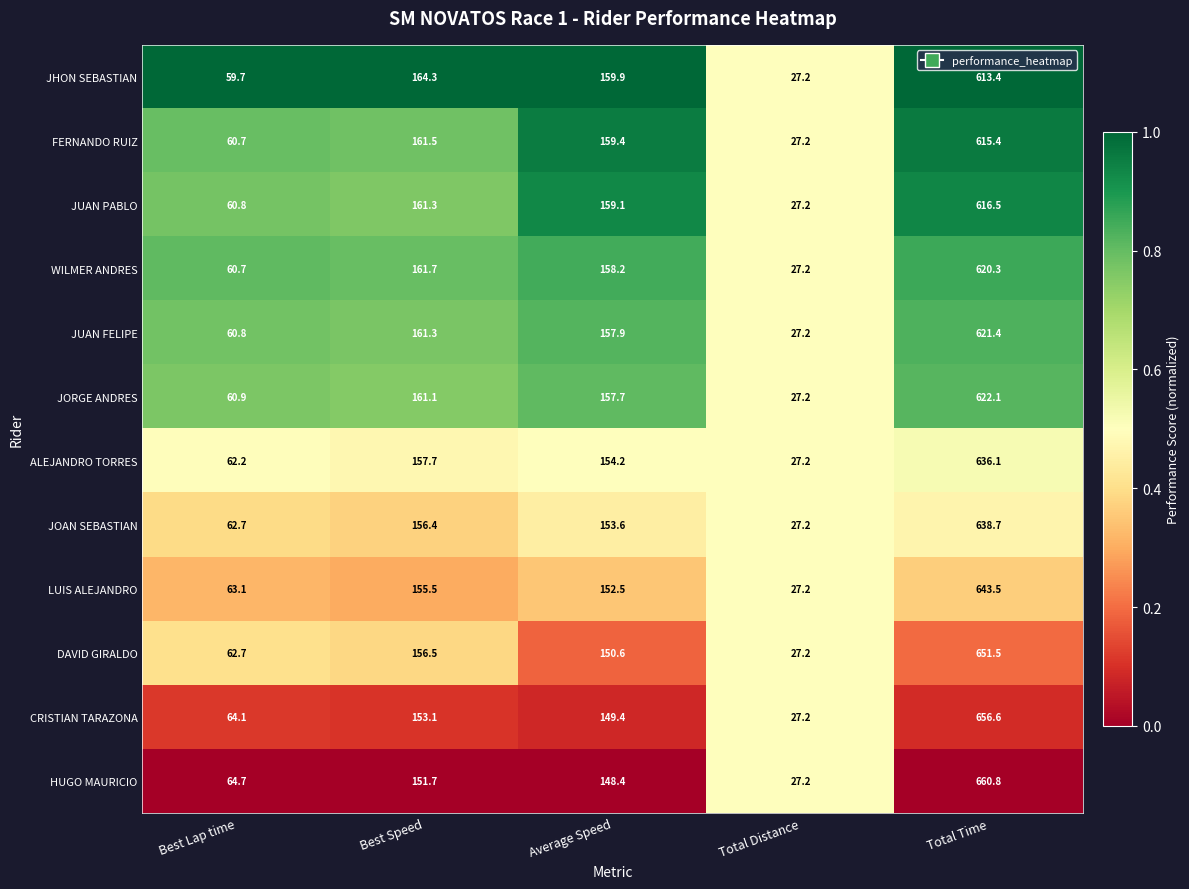

Is the value of JHON SEBASTIAN at Best Lap time greater than the value of ALEJANDRO TORRES at Best Speed?

No